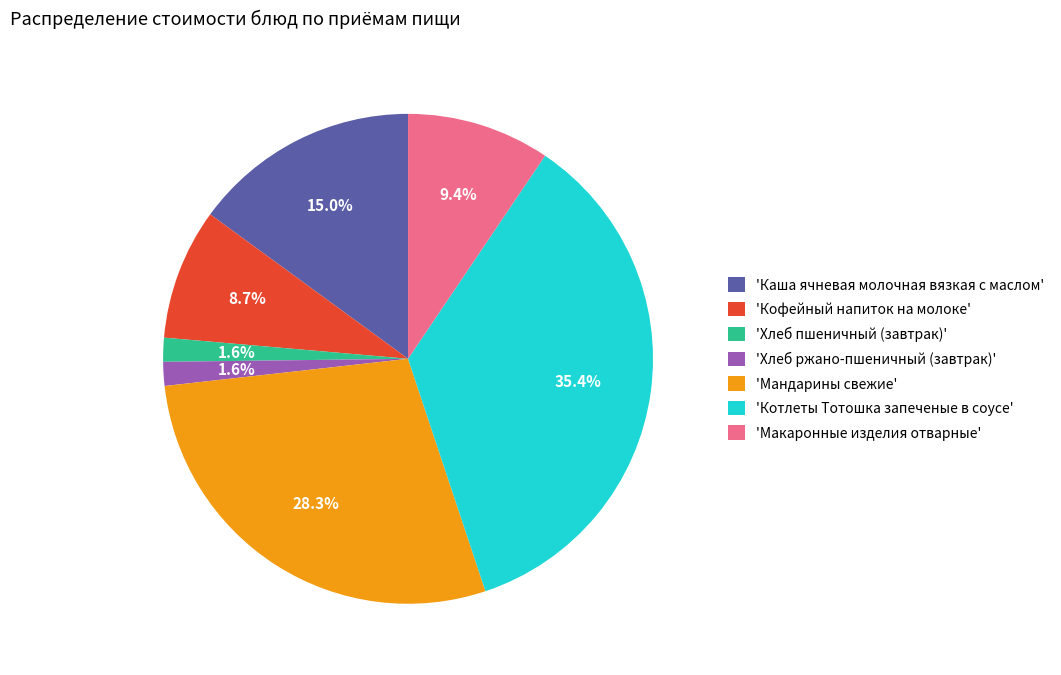

What percentage is NOT represented by 'Хлеб ржано-пшеничный (завтрак)'?

98.4%